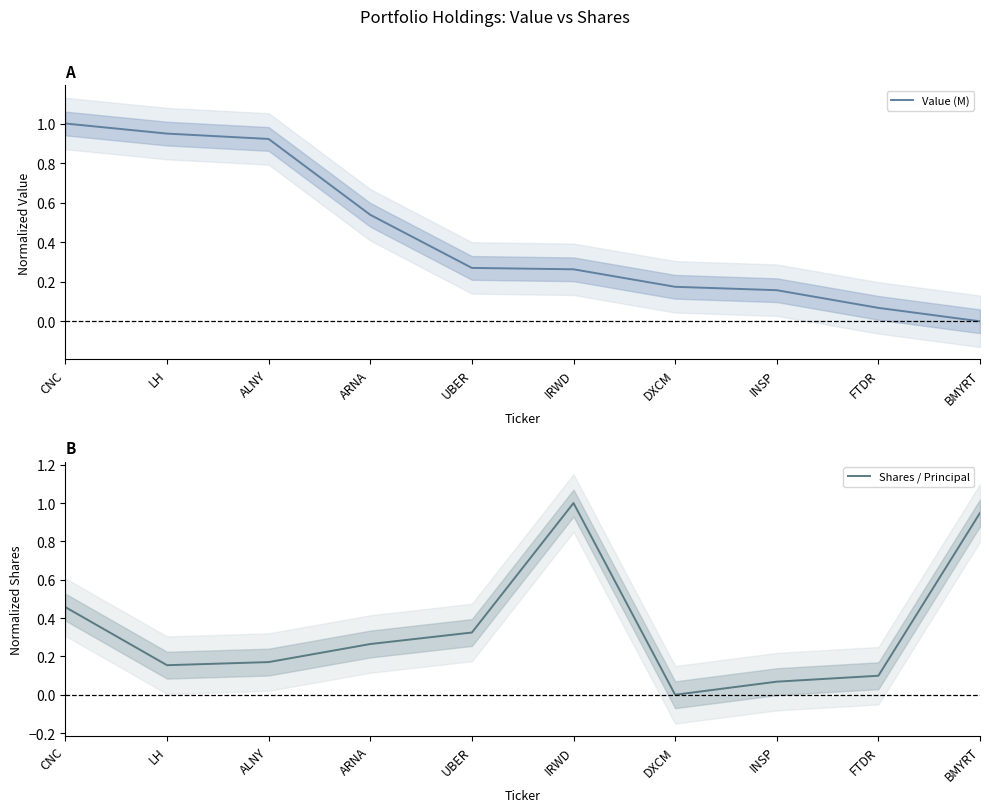

What is the value of the Value (M) point at the 4th from the left?

0.5